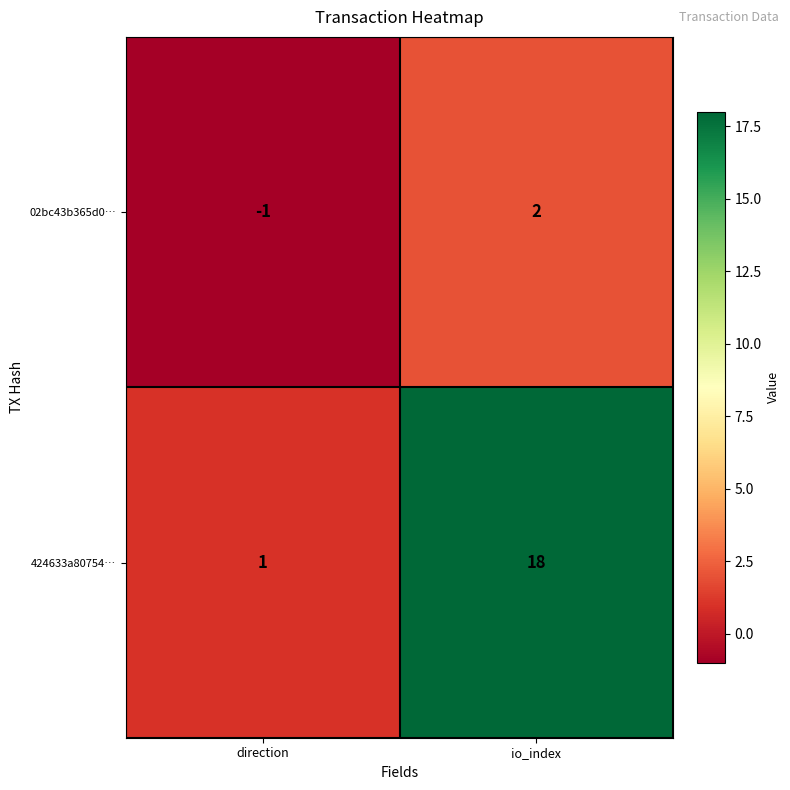

Rank the categories by 424633a80754… value from highest to lowest.

io_index, direction